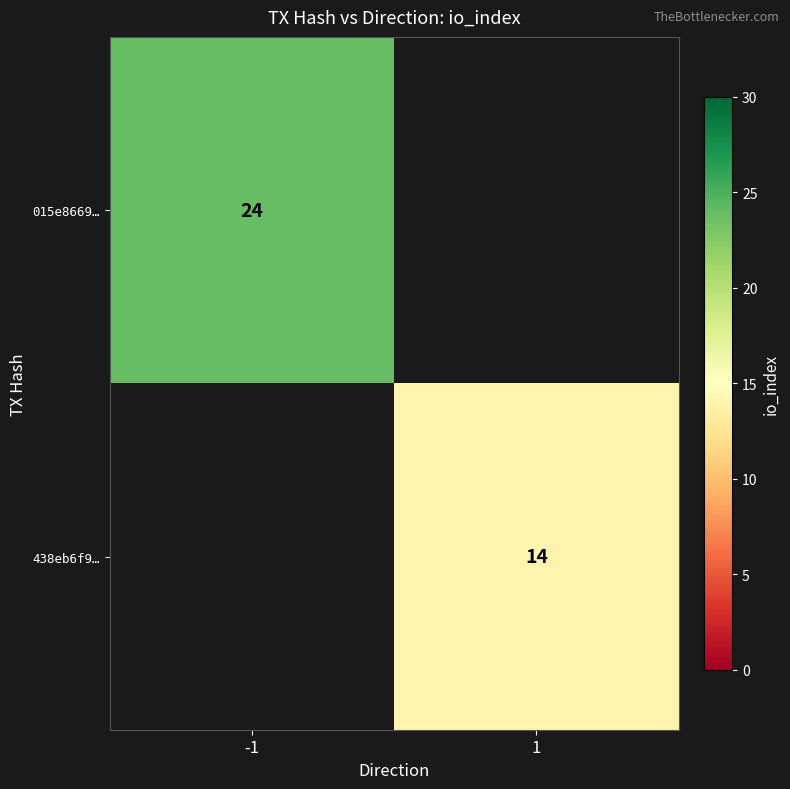

Is it true that 438eb6f9… equals 14 at 1?

True